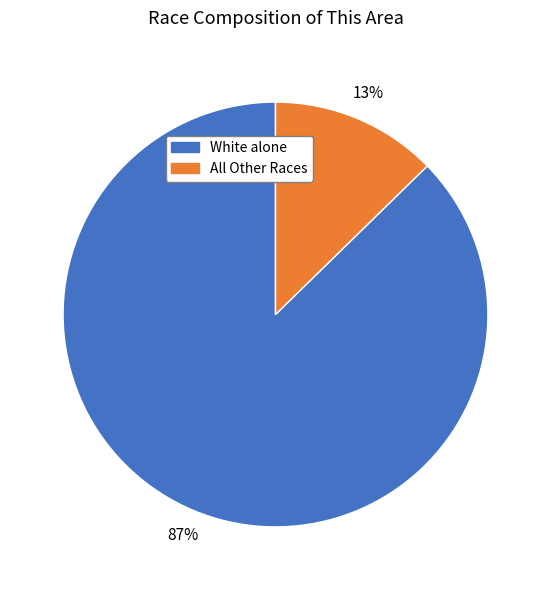

Is White alone the majority of the pie?

Yes